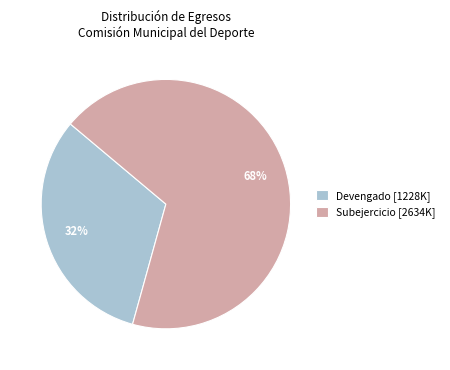

Approximately how many times larger is the value at Devengado [1228K] compared to Subejercicio [2634K]?

0.5